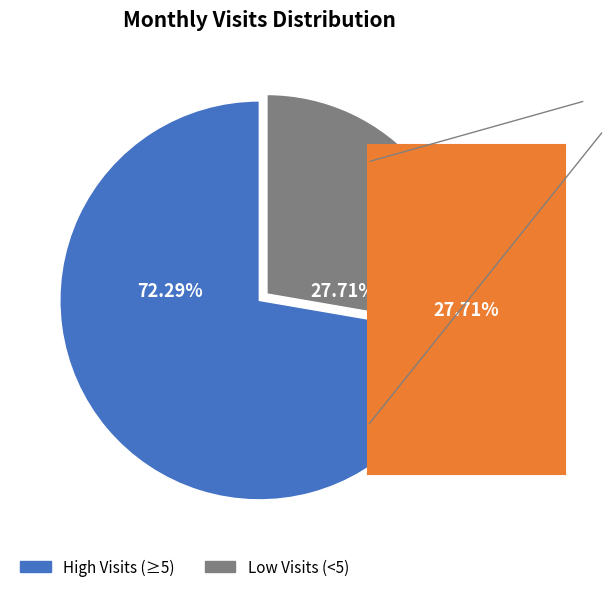

Which category has the biggest portion of the pie?

High Visits (≥5)